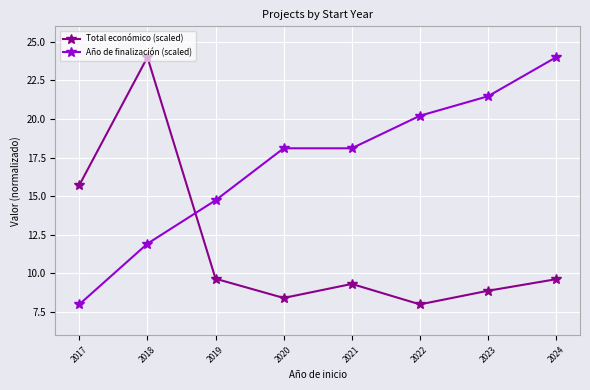

What is the sum of the Total económico (scaled) values at 2019 and 2024?

19.3